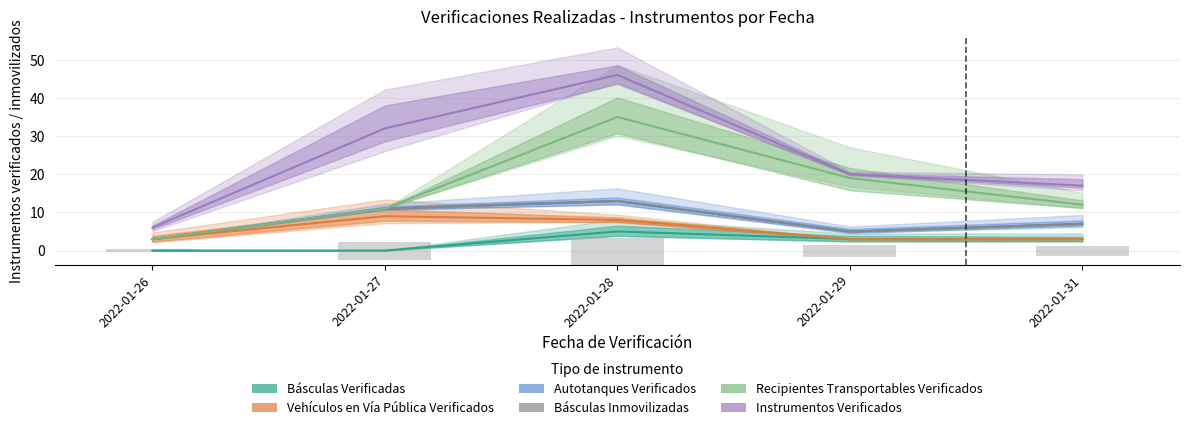

Reading left to right, extract all data points from this chart.

Básculas Verificadas: 2022-01-26=0	2022-01-27=0	2022-01-28=5	2022-01-29=3	2022-01-31=3
Vehículos en Vía Pública Verificados: 2022-01-26=3	2022-01-27=9	2022-01-28=8	2022-01-29=3	2022-01-31=3
Autotanques Verificados: 2022-01-26=3	2022-01-27=11	2022-01-28=13	2022-01-29=5	2022-01-31=7
Básculas Inmovilizadas: 2022-01-26=3	2022-01-27=11	2022-01-28=13	2022-01-29=5	2022-01-31=7
Recipientes Transportables Verificados: 2022-01-26=3	2022-01-27=11	2022-01-28=35	2022-01-29=19	2022-01-31=12
Instrumentos Verificados: 2022-01-26=6	2022-01-27=32	2022-01-28=46	2022-01-29=20	2022-01-31=17